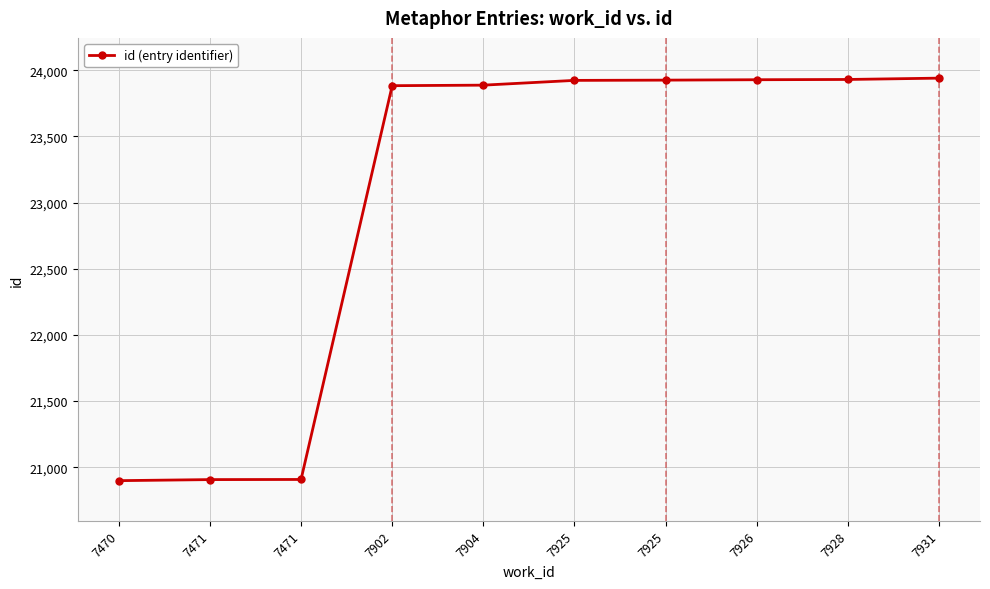

Where does the data first go above 23924?

7925